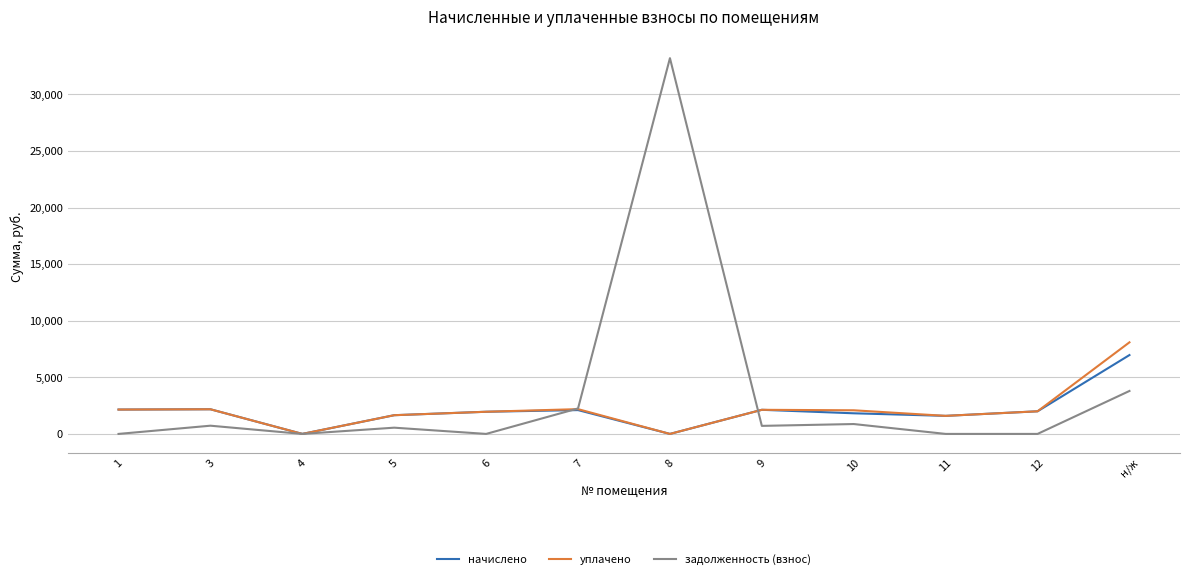

How many lines are shown in the chart?

3